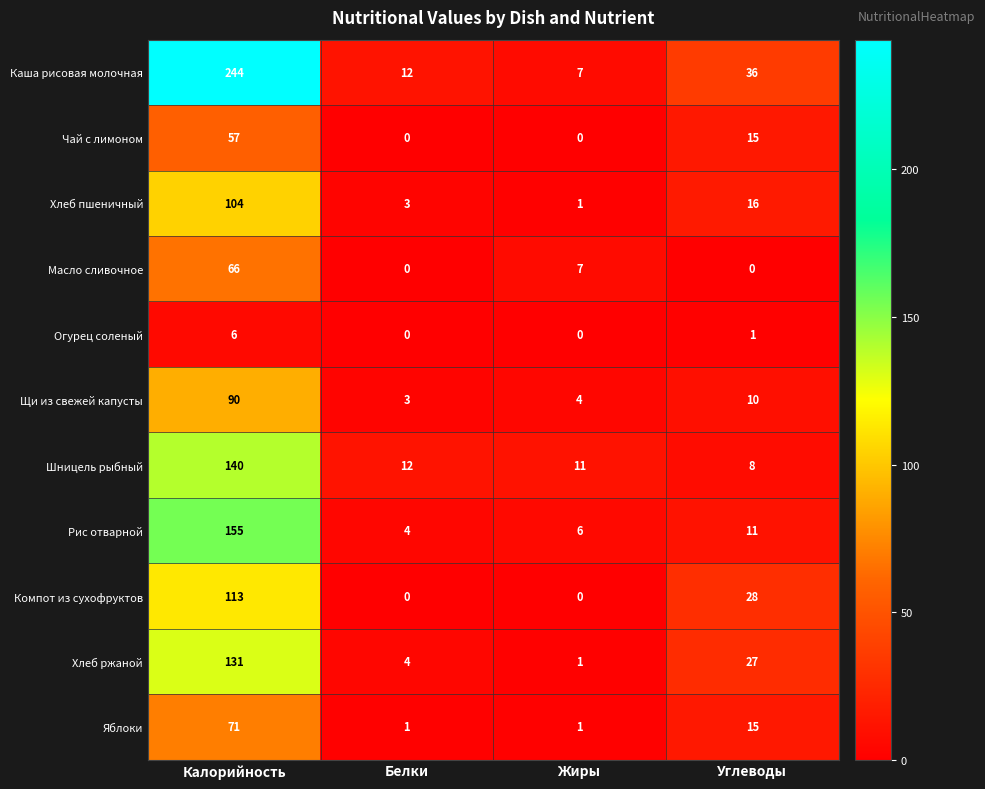

At which category is the sum across all series the highest?

Калорийность